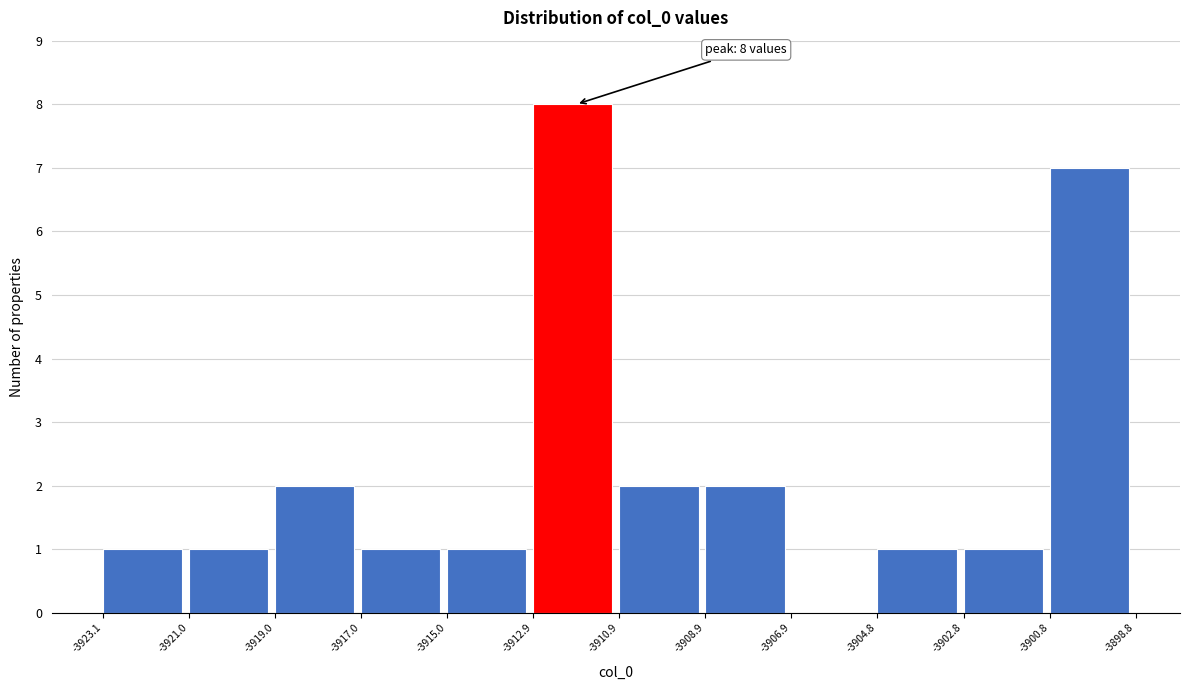

Which range on the x-axis has the tallest bar?

-3912.9 to -3910.9